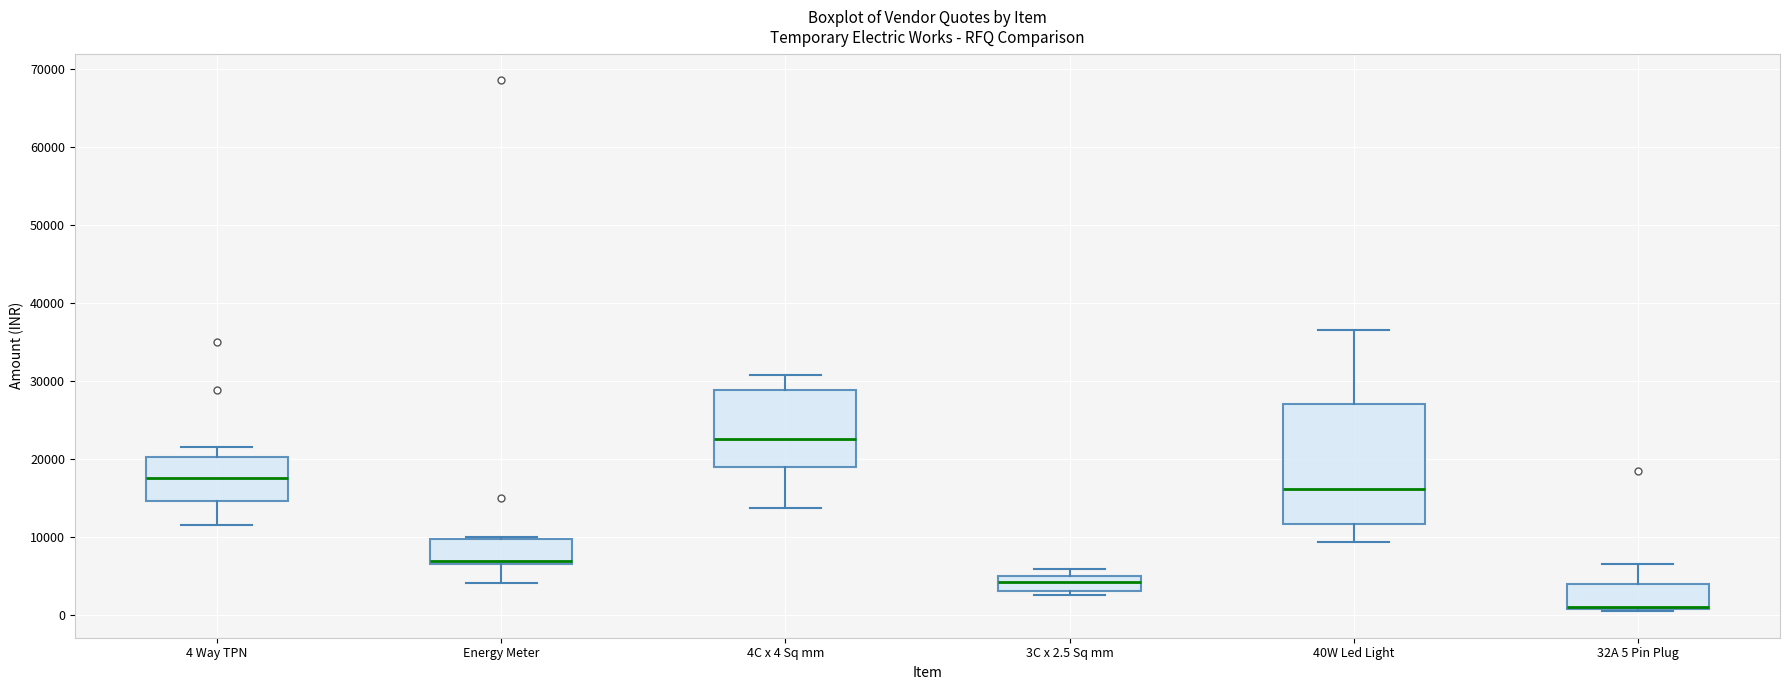

Reading left to right, transcribe this box plot: for each box, give where its median line is, the range the box spans, and where its two whiskers end, as read against the y-axis. The values are not printed on the chart, so give them approximately, as read against the axis.

4 Way TPN: median 18000, box 15000 to 20000, whiskers 12000 to 22000
Energy Meter: median 7000 (just above the box's lower edge), box 7000 to 10000, whiskers 4000 to 10000
4C x 4 Sq mm: median 23000, box 19000 to 29000, whiskers 14000 to 31000
3C x 2.5 Sq mm: median 4000, box 3000 to 5000, whiskers 3000 (just below the box's lower edge) to 6000
40W Led Light: median 16000, box 12000 to 27000, whiskers 9000 to 37000
32A 5 Pin Plug: median 1000 (drawn on the box's lower edge), box 1000 to 4000, whiskers 1000 to 7000